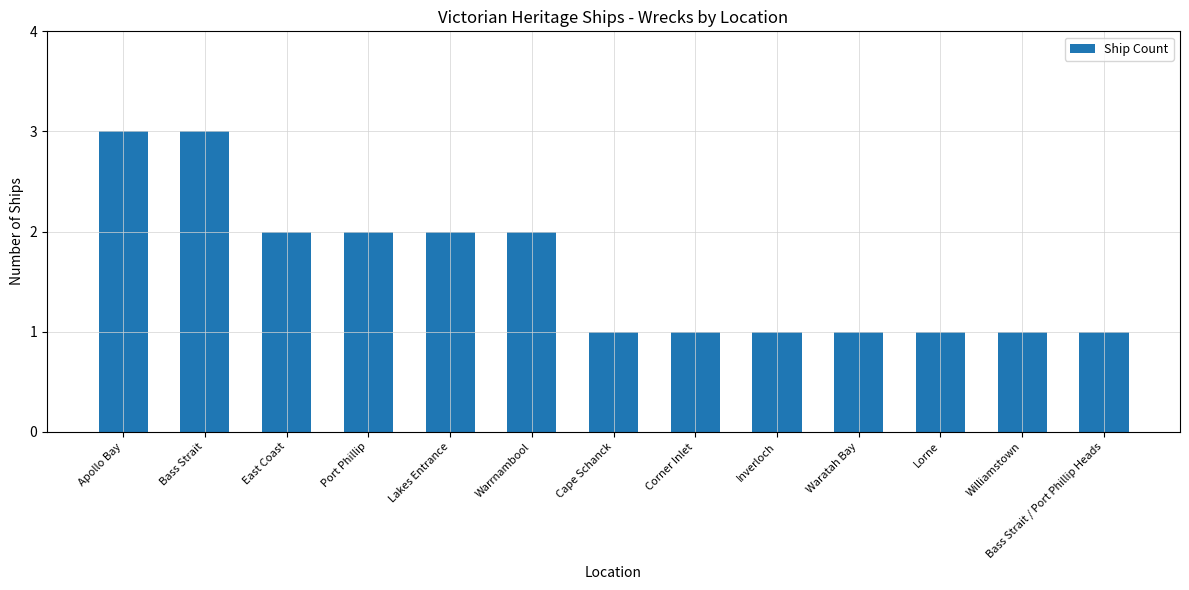

Which has a higher value, Port Phillip or Bass Strait?

Bass Strait